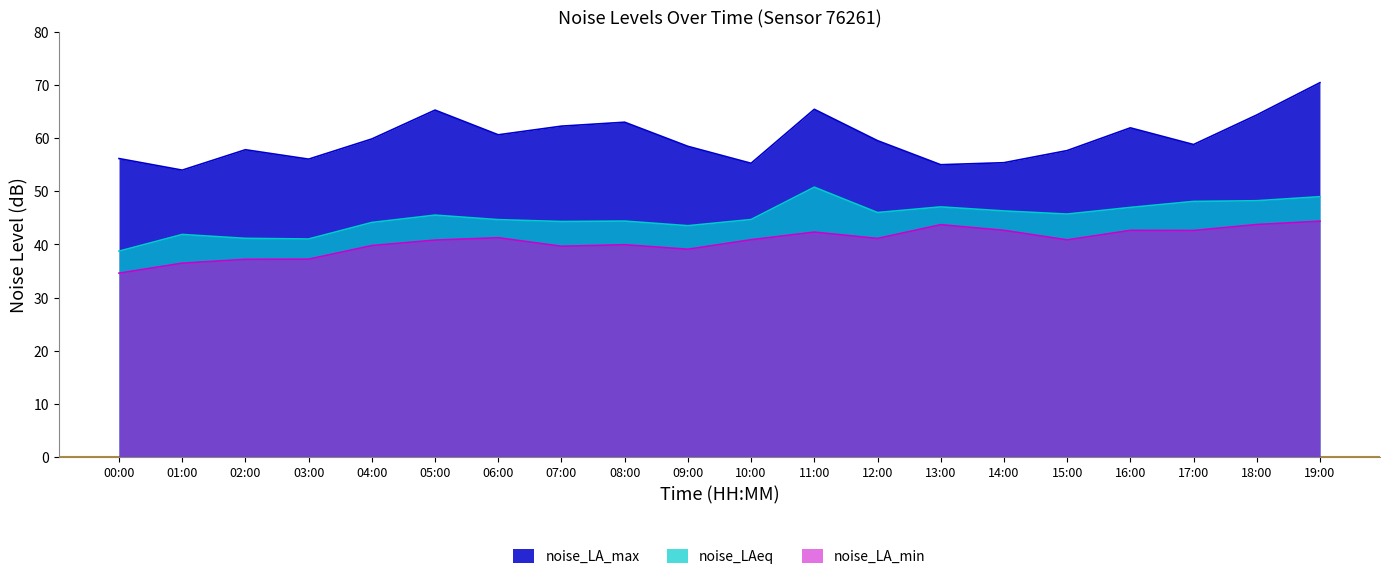

What is the approximate value of noise_LAeq at 04:00?

44.1